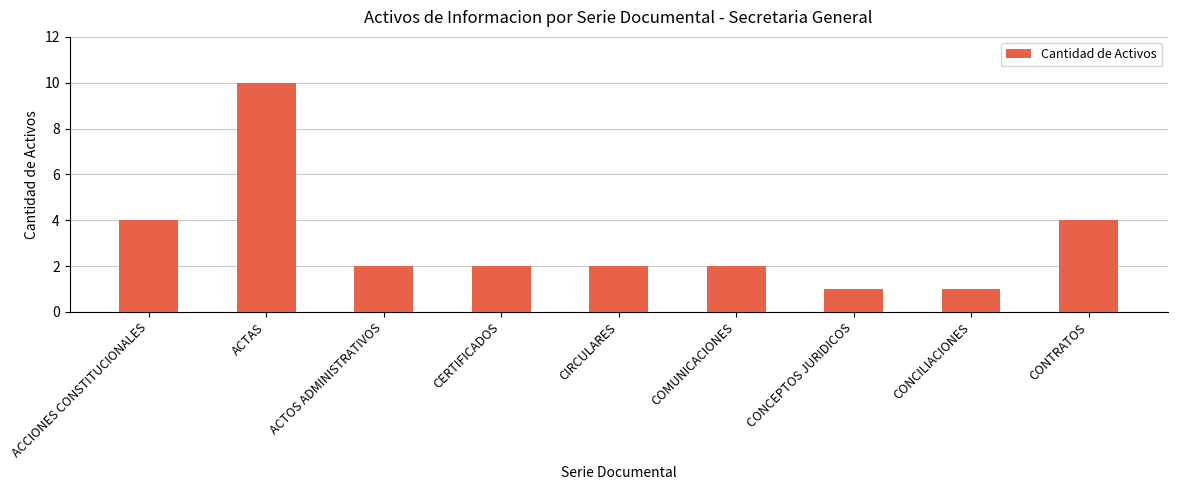

What is the difference between the values at CERTIFICADOS and CONCILIACIONES?

1